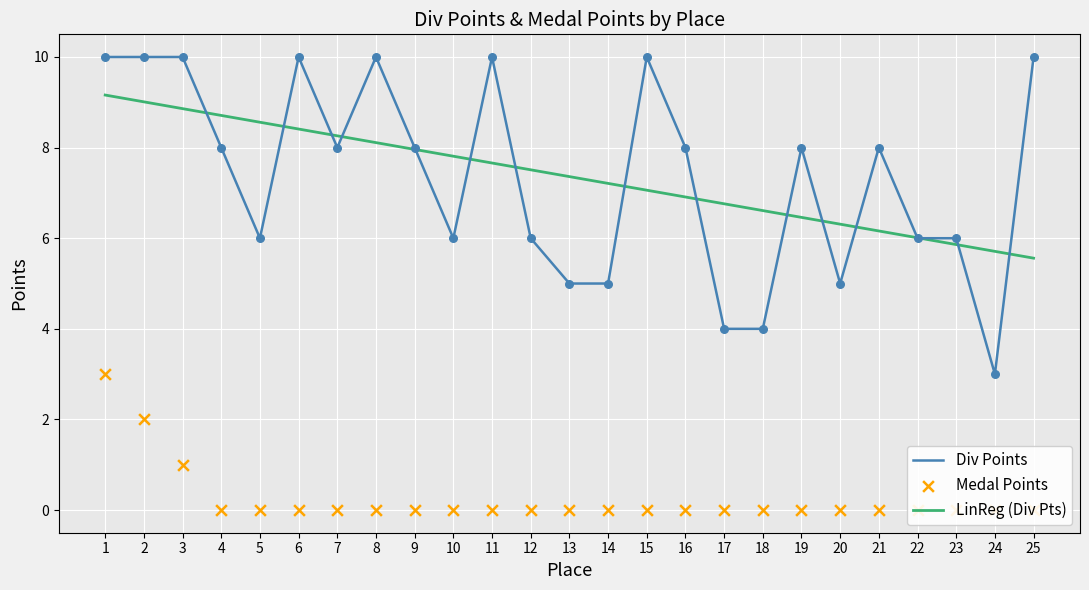

What is the total value across all series at 15?

17.1